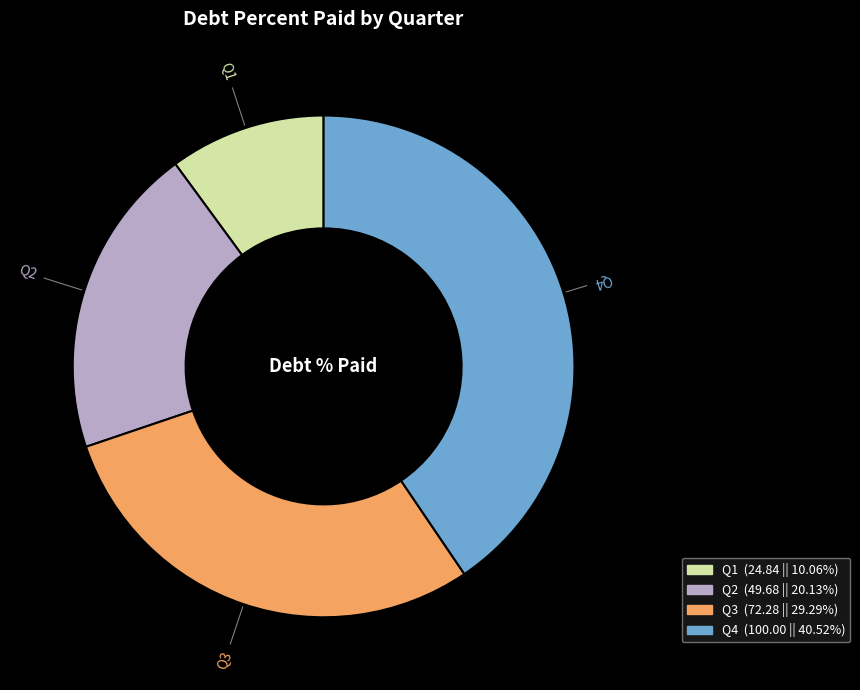

Is there a majority slice in this chart?

No